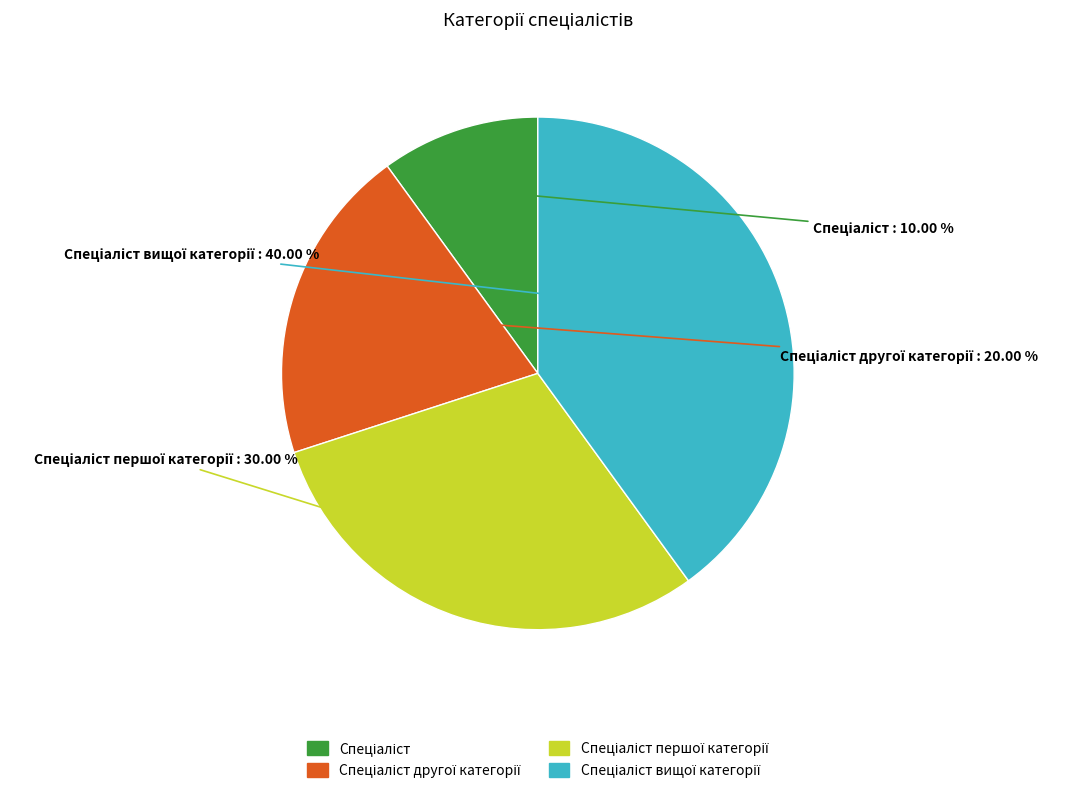

Count the number of slices in the pie.

4